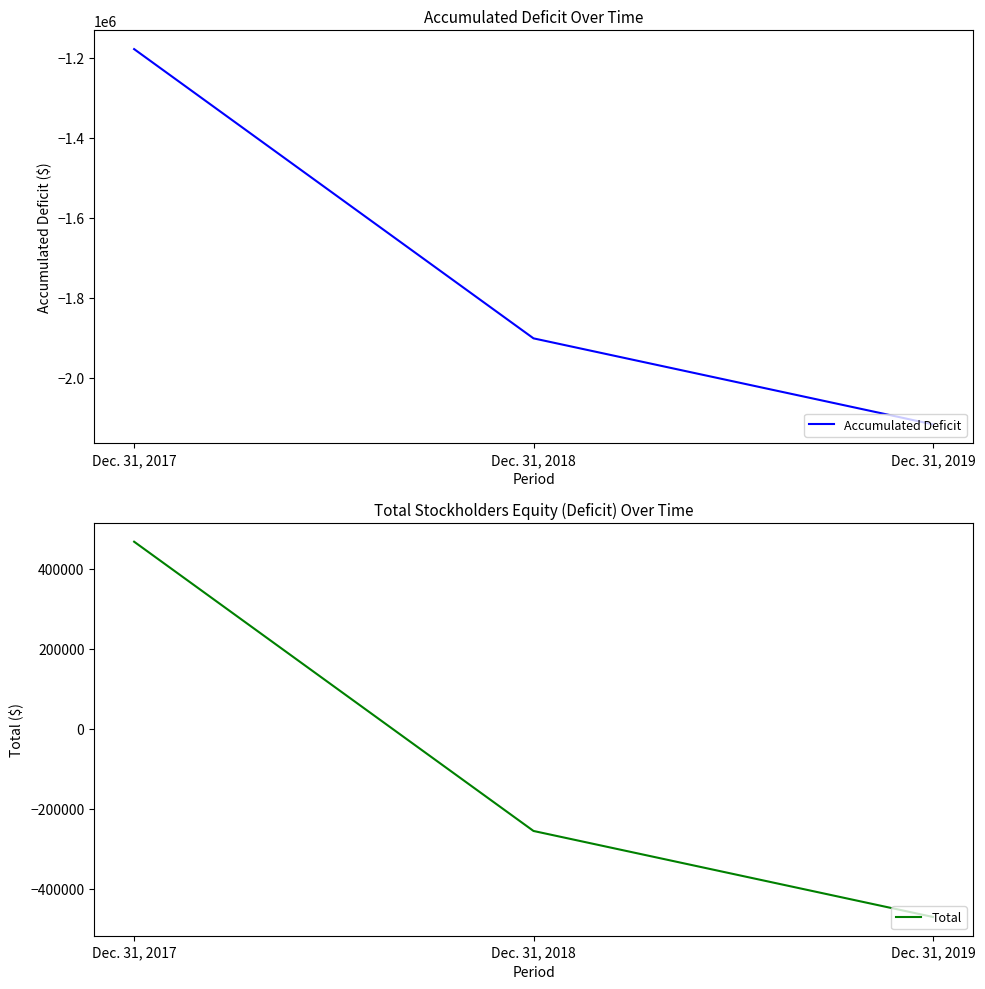

Where does the Accumulated Deficit series first go above -1902074?

Dec. 31, 2017